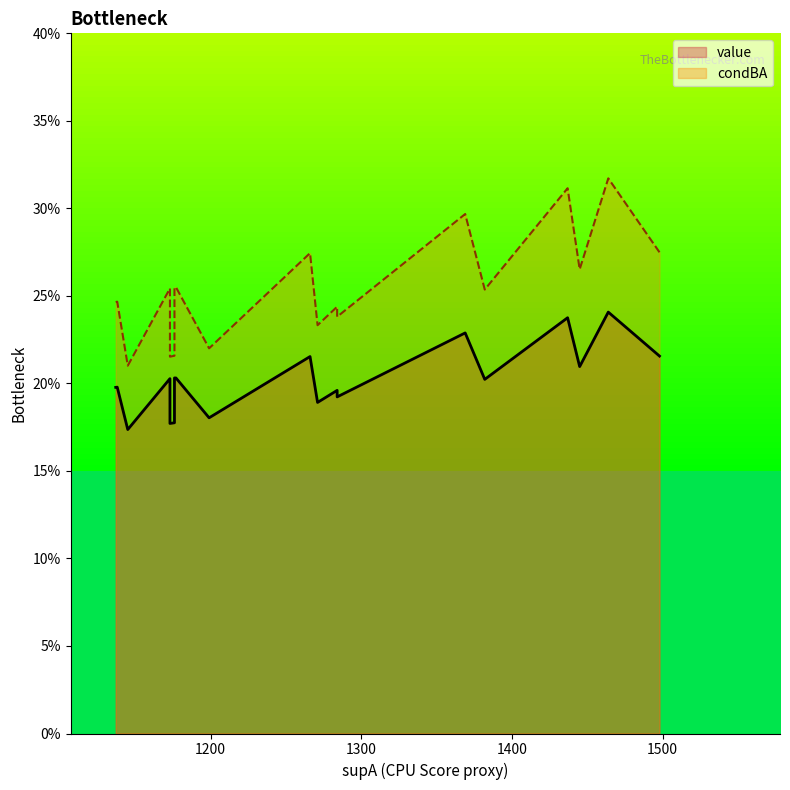

True or false: value and condBA intersect in this chart.

False